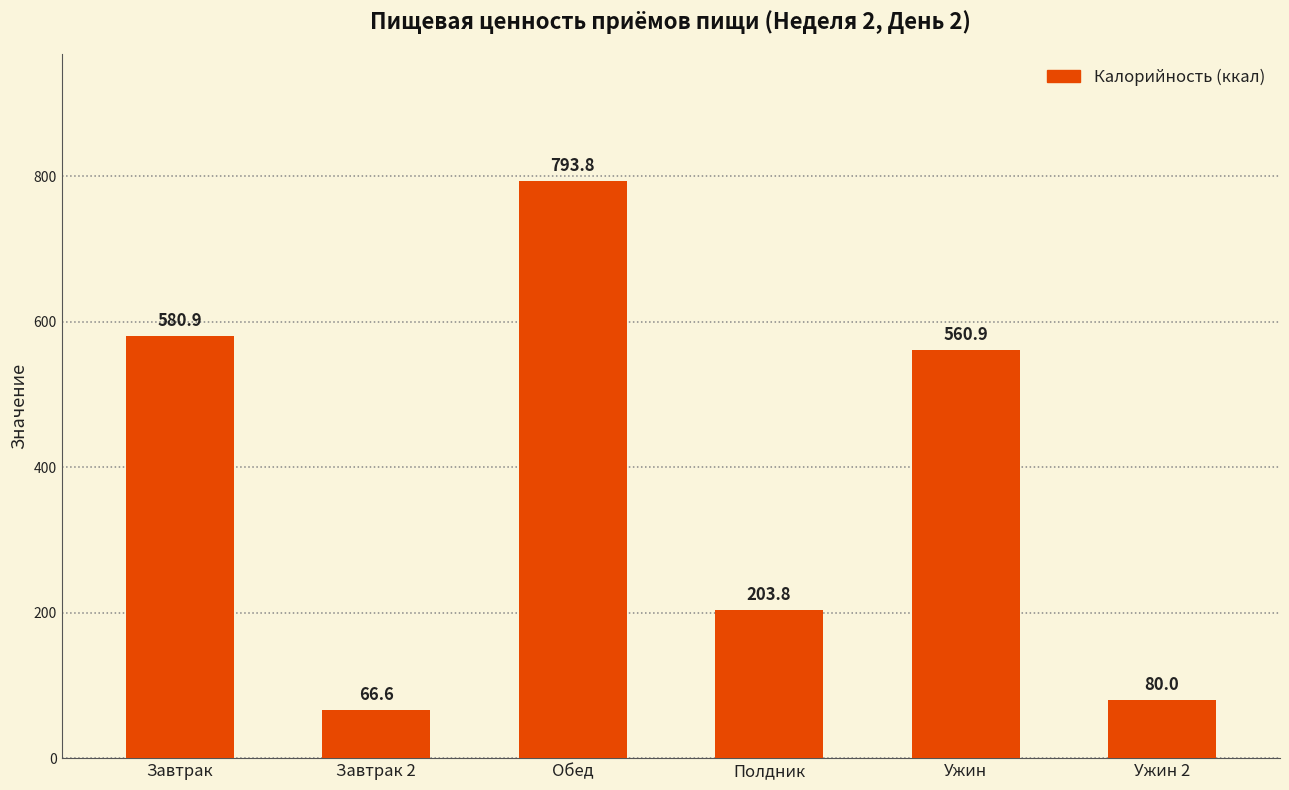

Rank the categories by value from lowest to highest.

Завтрак 2, Ужин 2, Полдник, Ужин, Завтрак, Обед